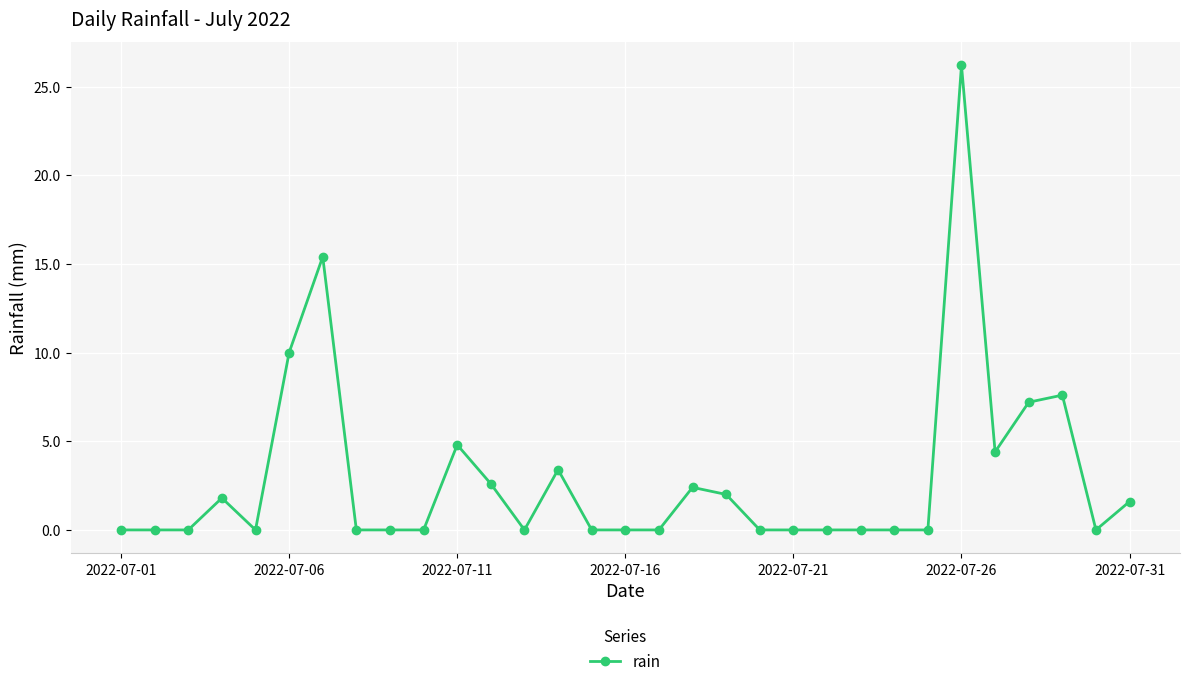

What is the greatest value displayed?

26.2